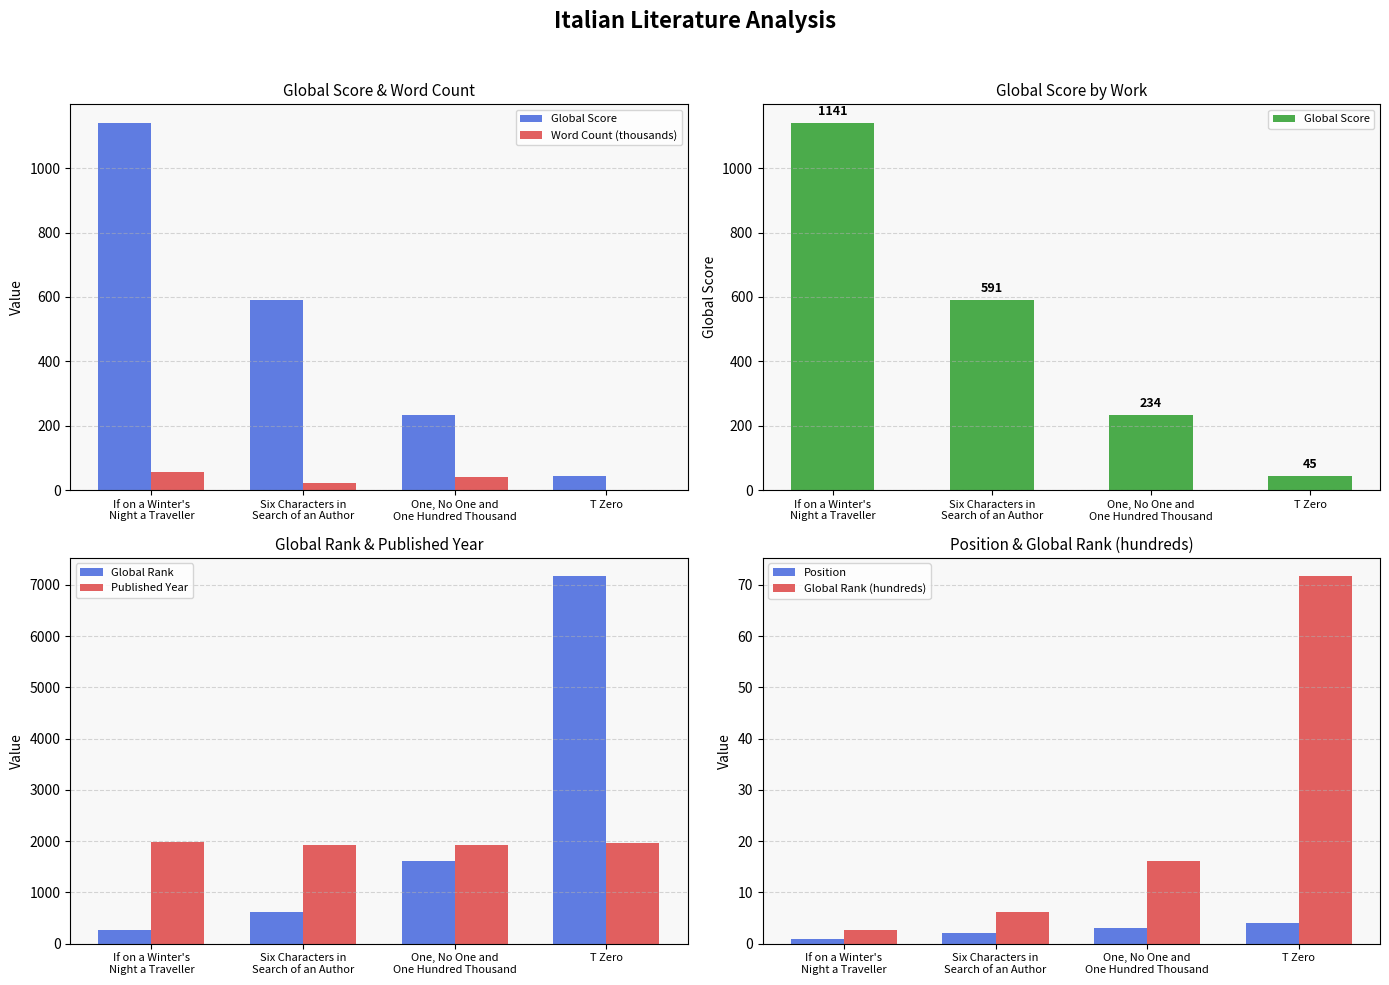

Where is Published Year nearest to the value 1950?

T Zero